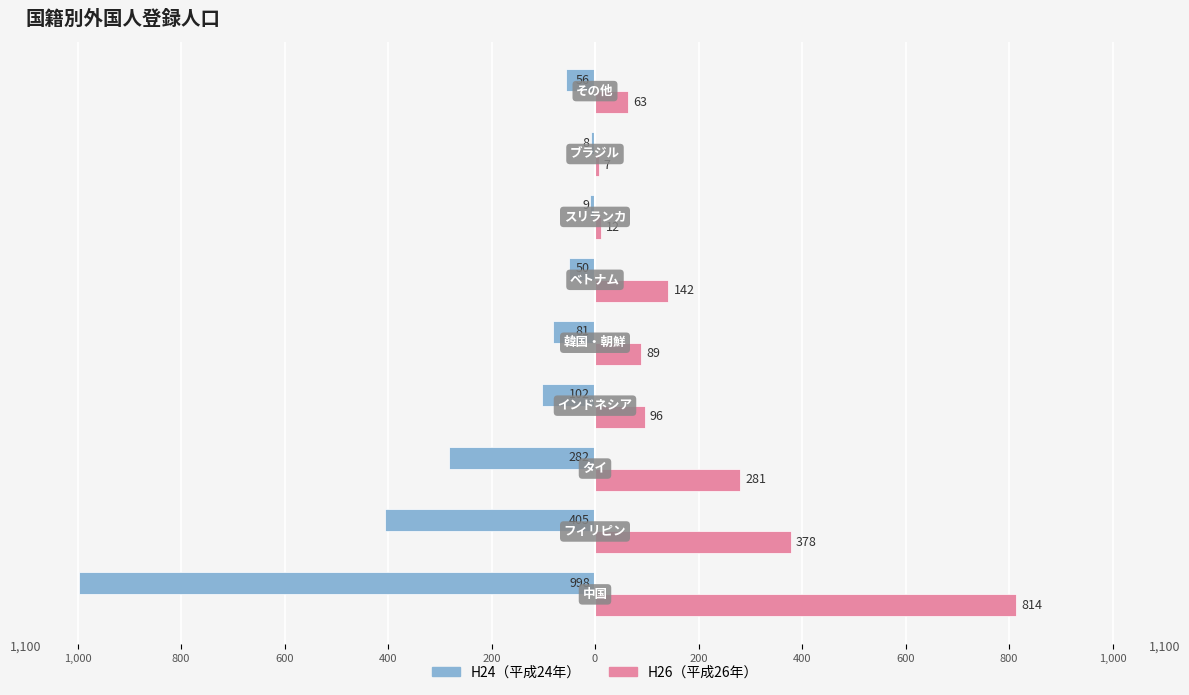

What are all the series names shown in the legend?

H24（平成24年）, H26（平成26年）